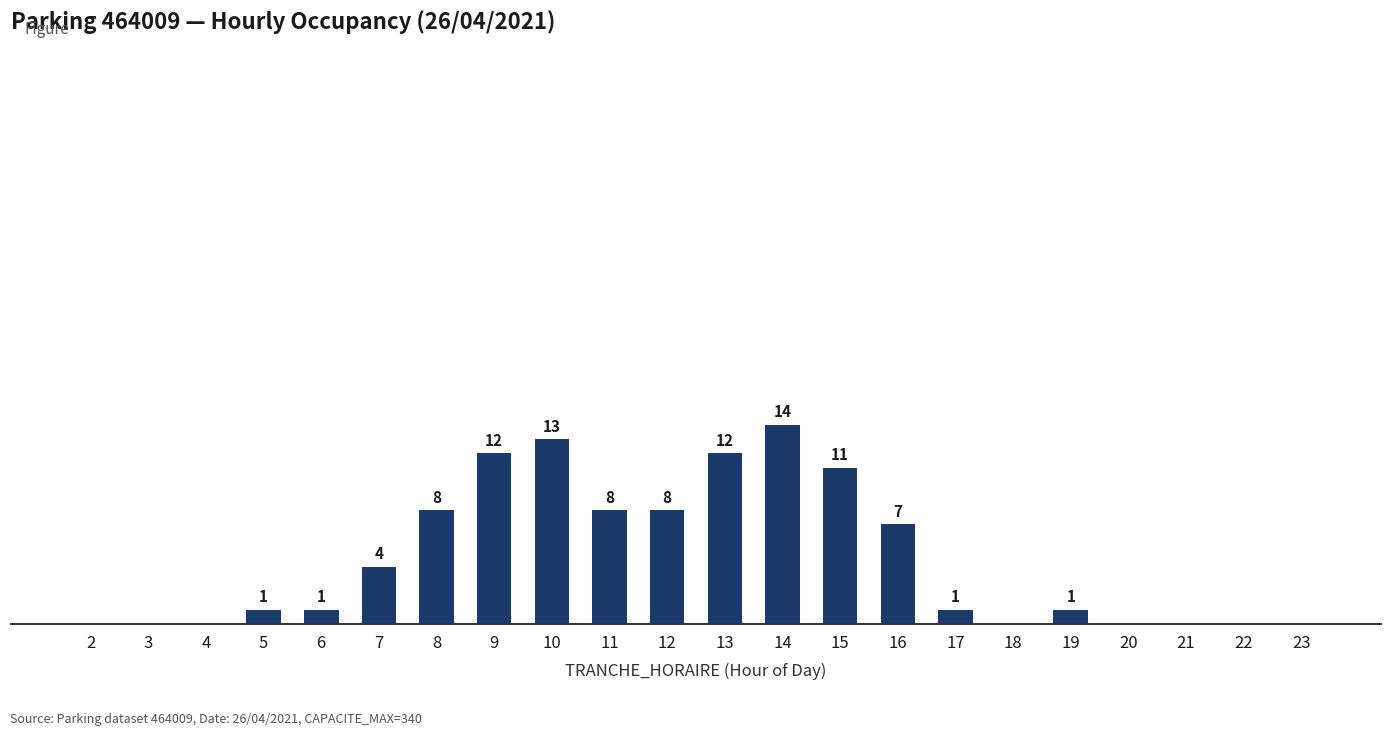

Are the bars horizontal?

No